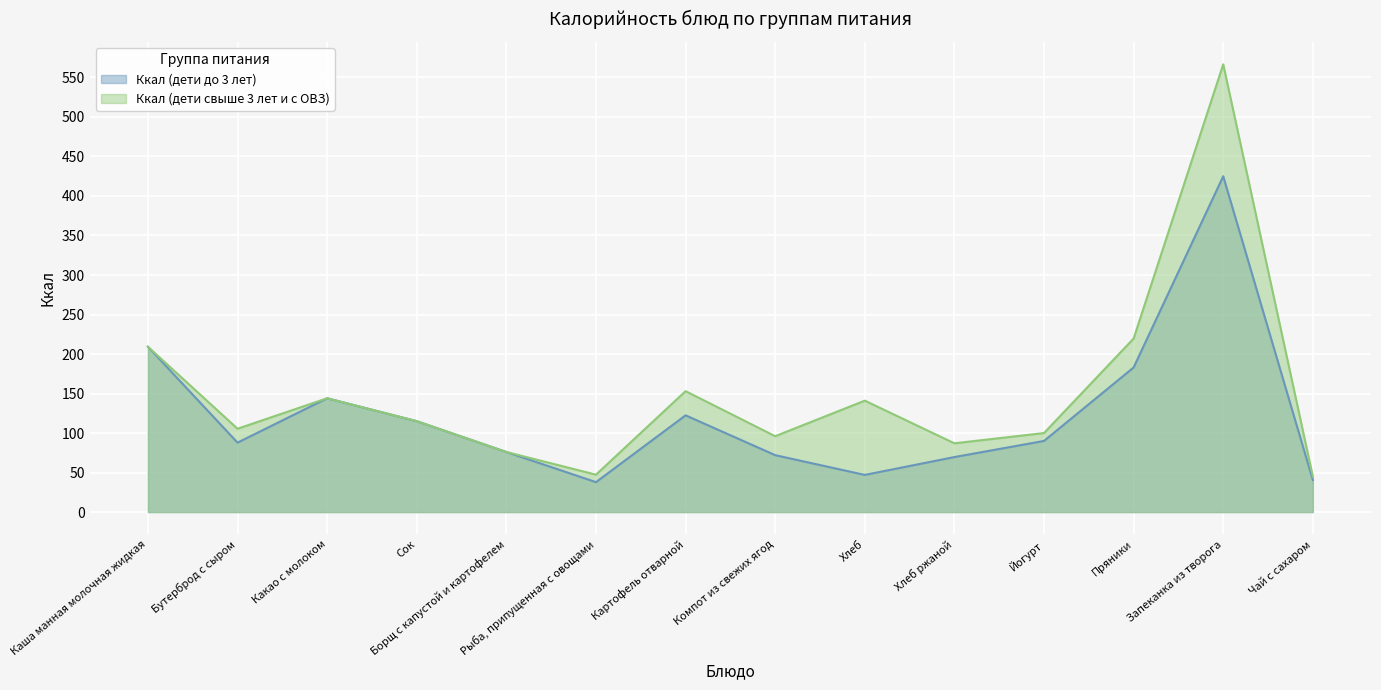

At which category does the chart reach its minimum across all series?

Рыба, припущенная с овощами